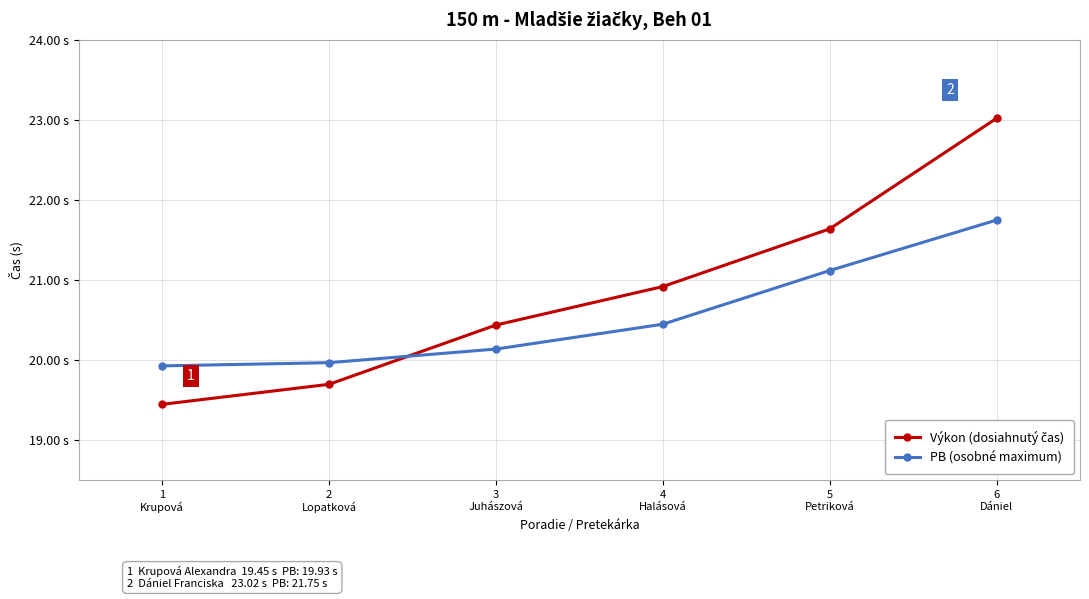

Is this an area chart (filled region under the line)?

No